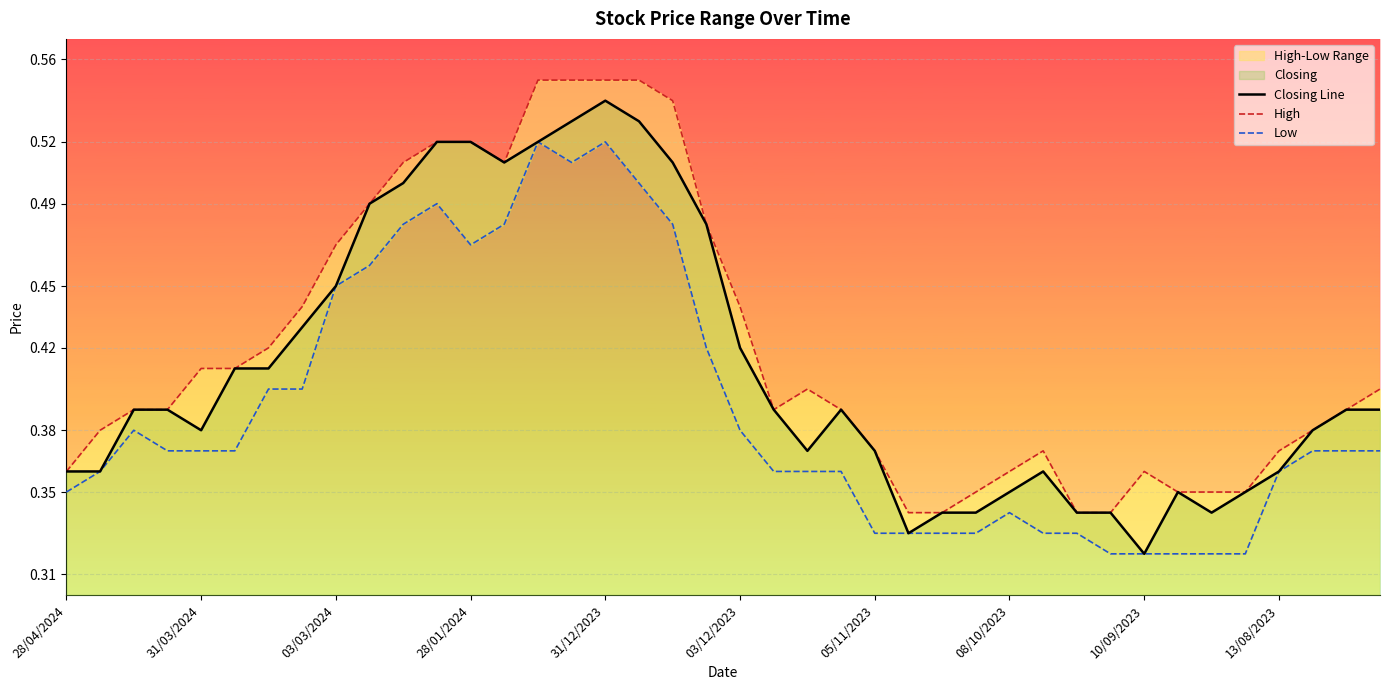

Which series has the largest range (max minus min)?

Closing Line